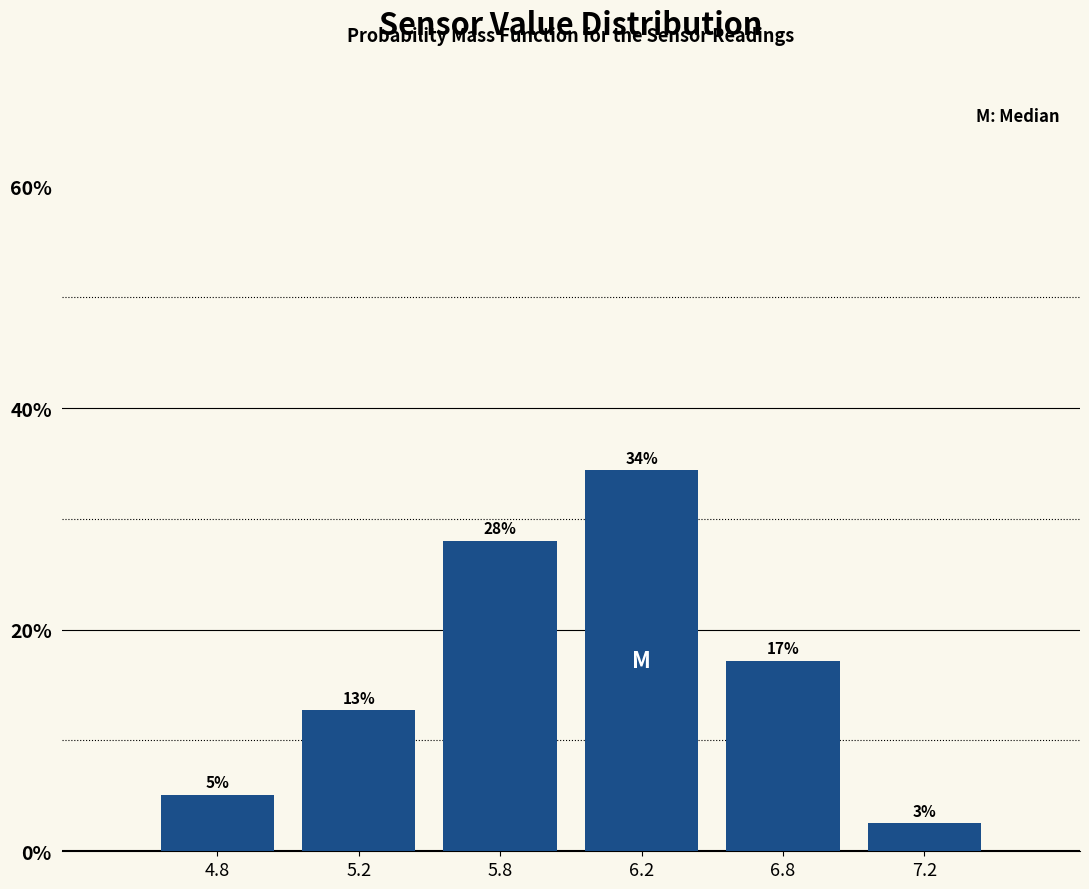

How many bars are there in total?

6